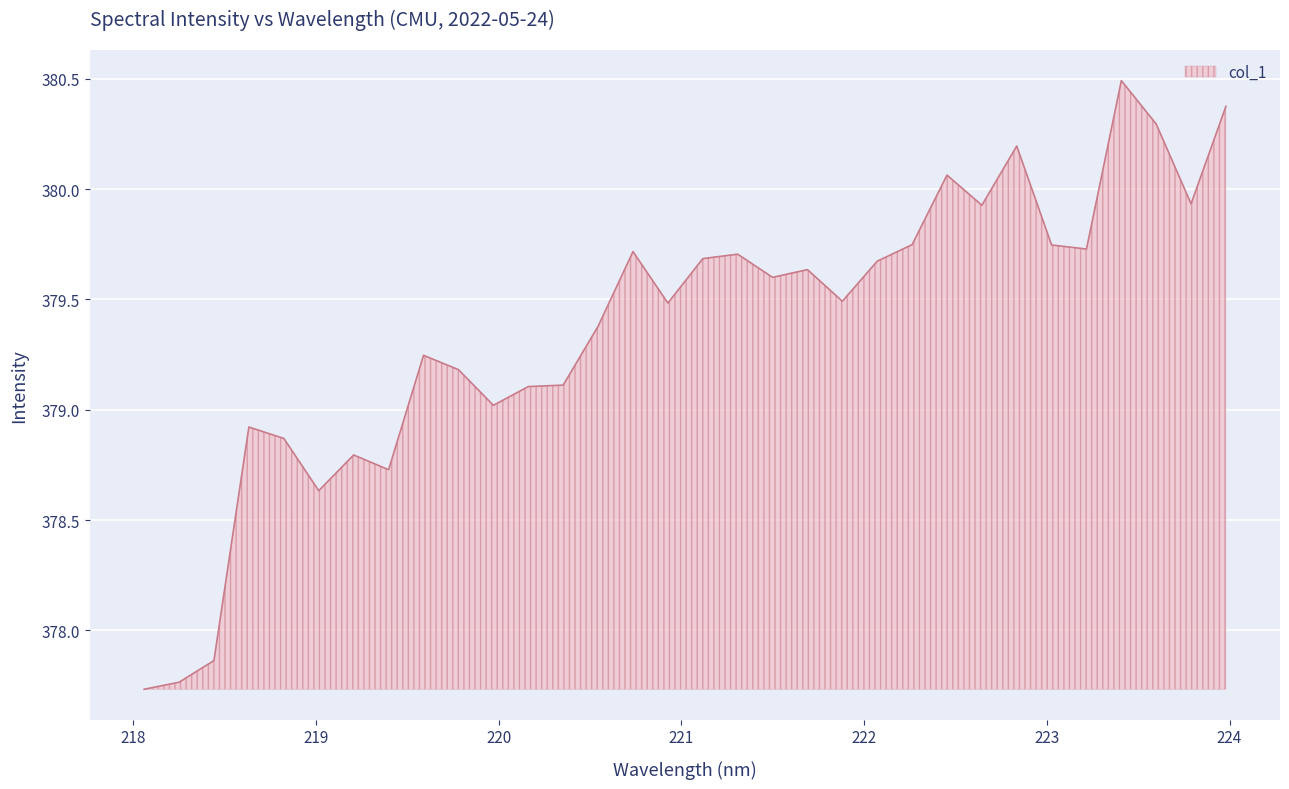

What is the maximum value shown in the chart?

380.5